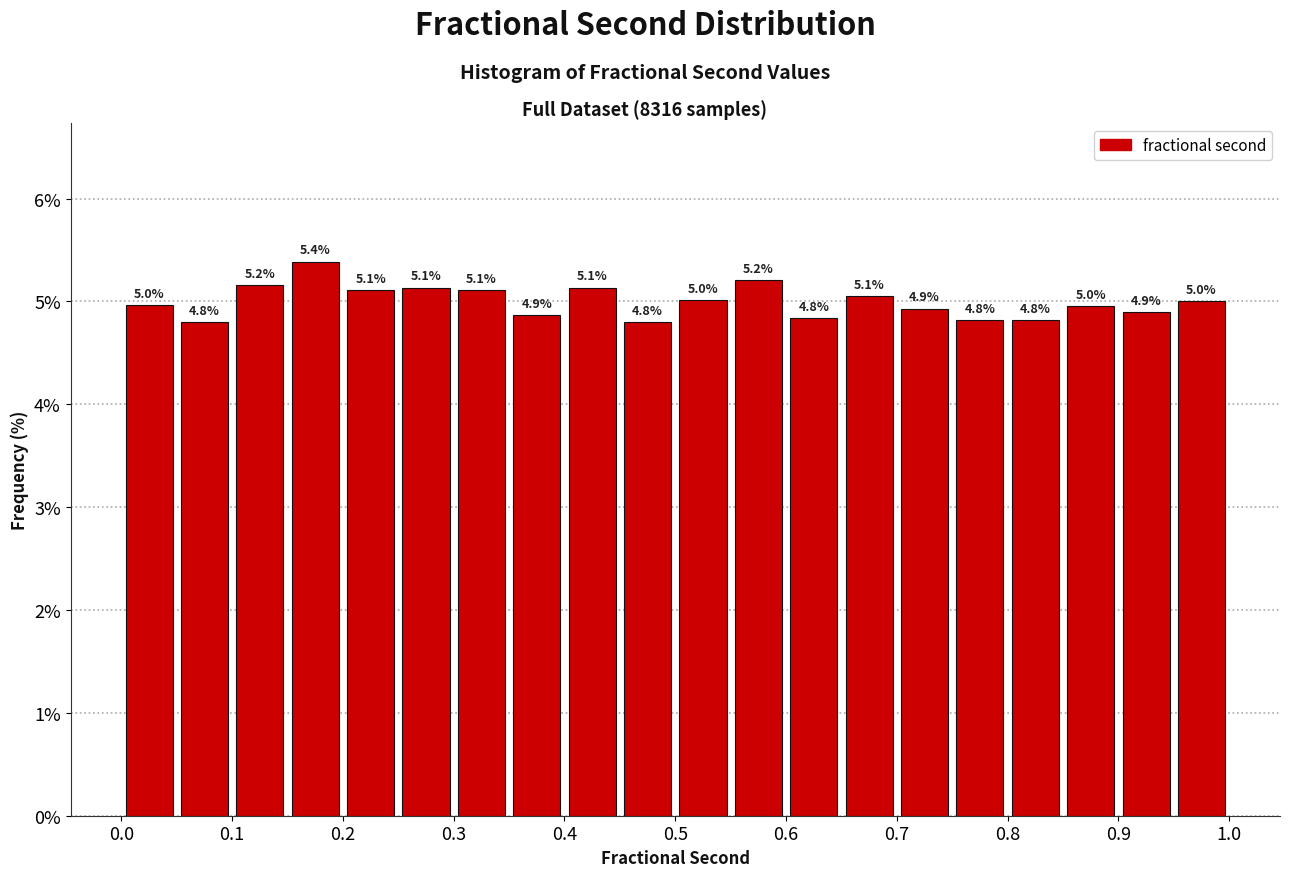

Over which range of the x-axis is the bar tallest?

0.15 to 0.20